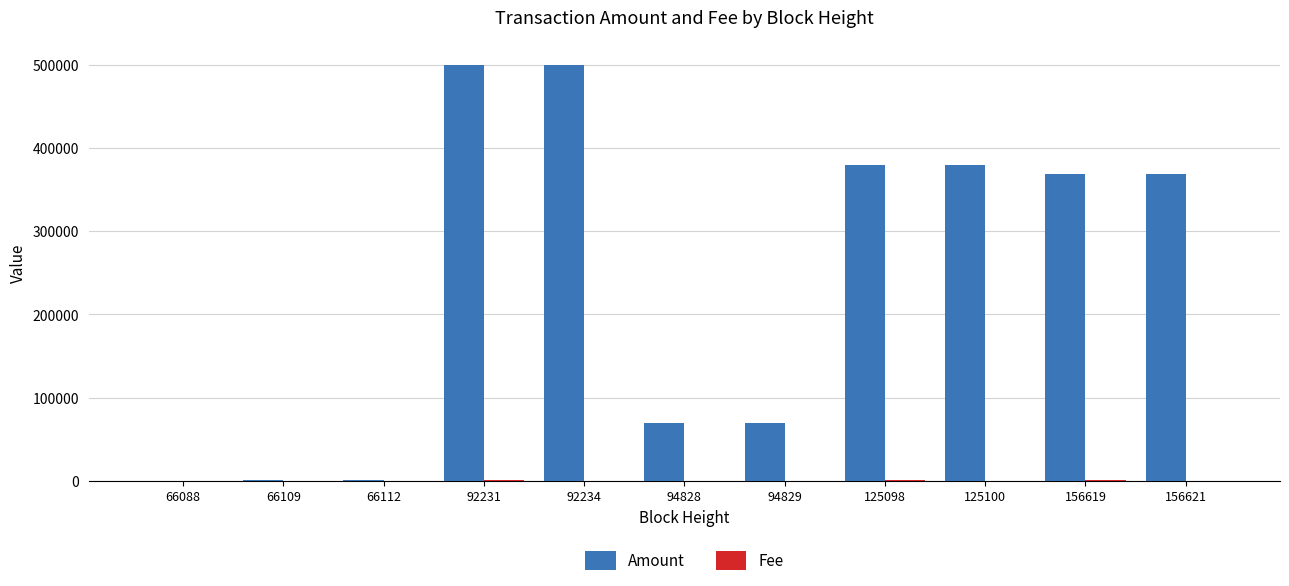

Which series has the largest total across all categories?

Amount